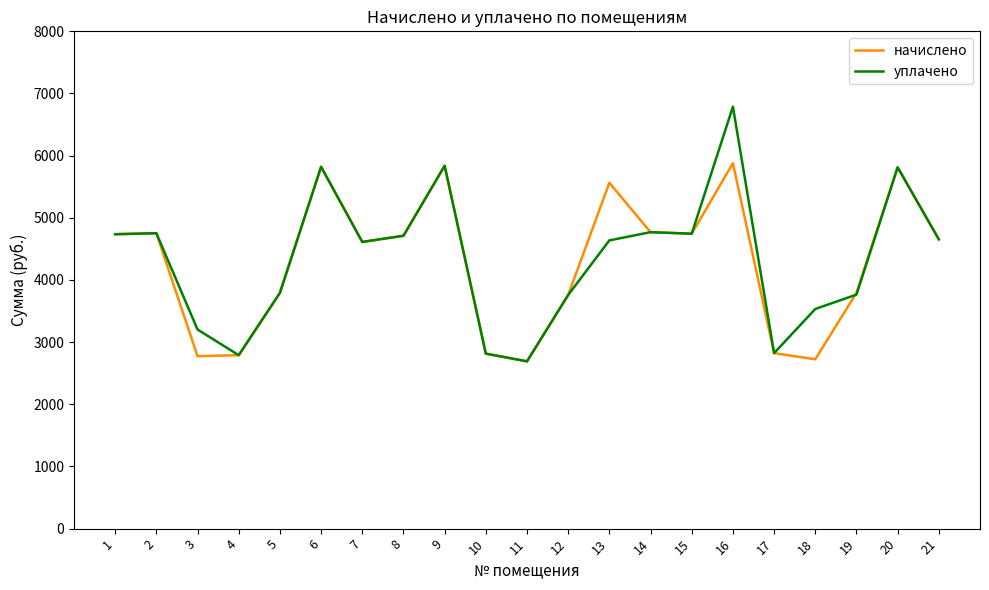

Rank the series at 16 from lowest to highest value.

начислено, уплачено